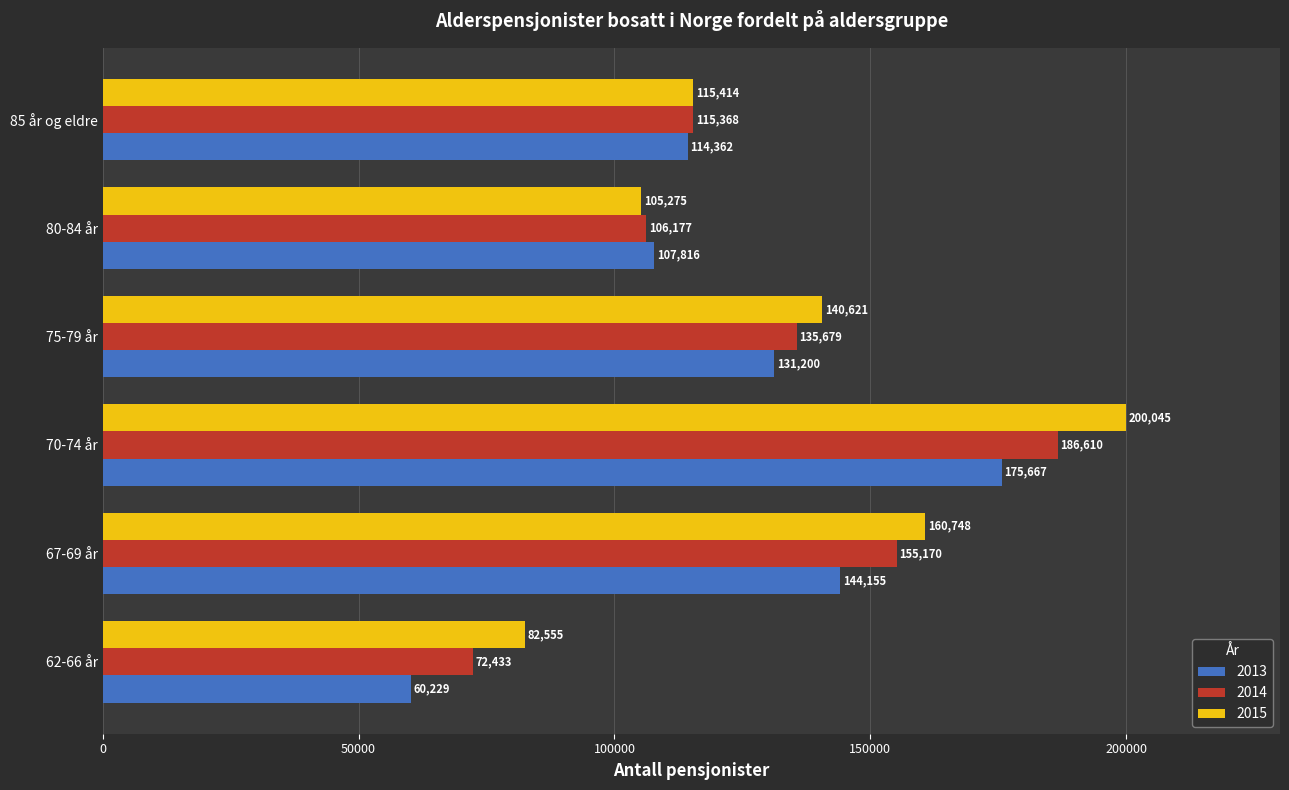

What is the sum of the 2015 values at 85 år og eldre and 70-74 år?

315459